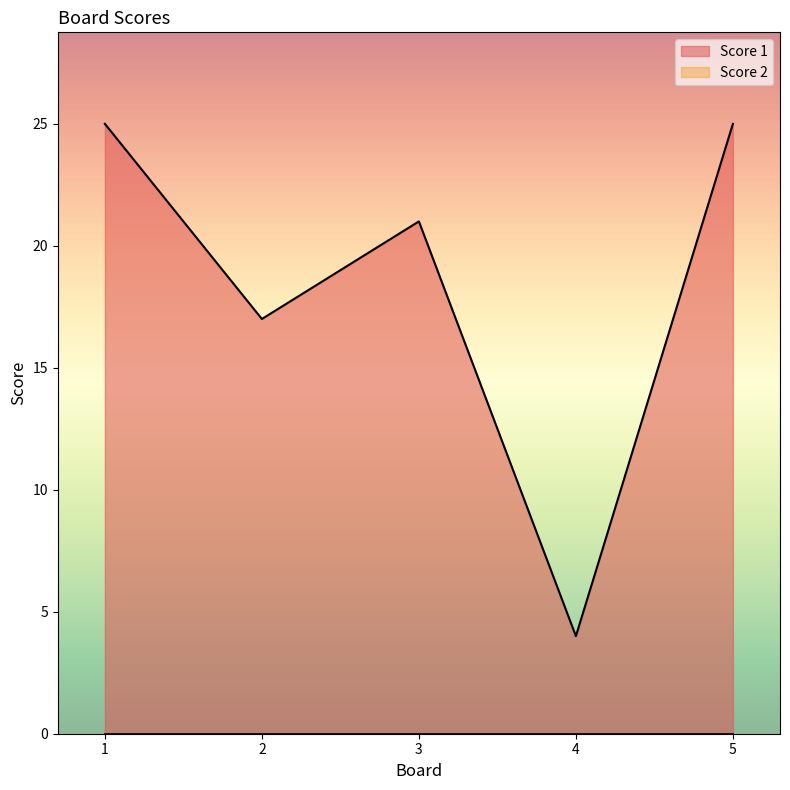

Count the values in the range 17 to 25.

4